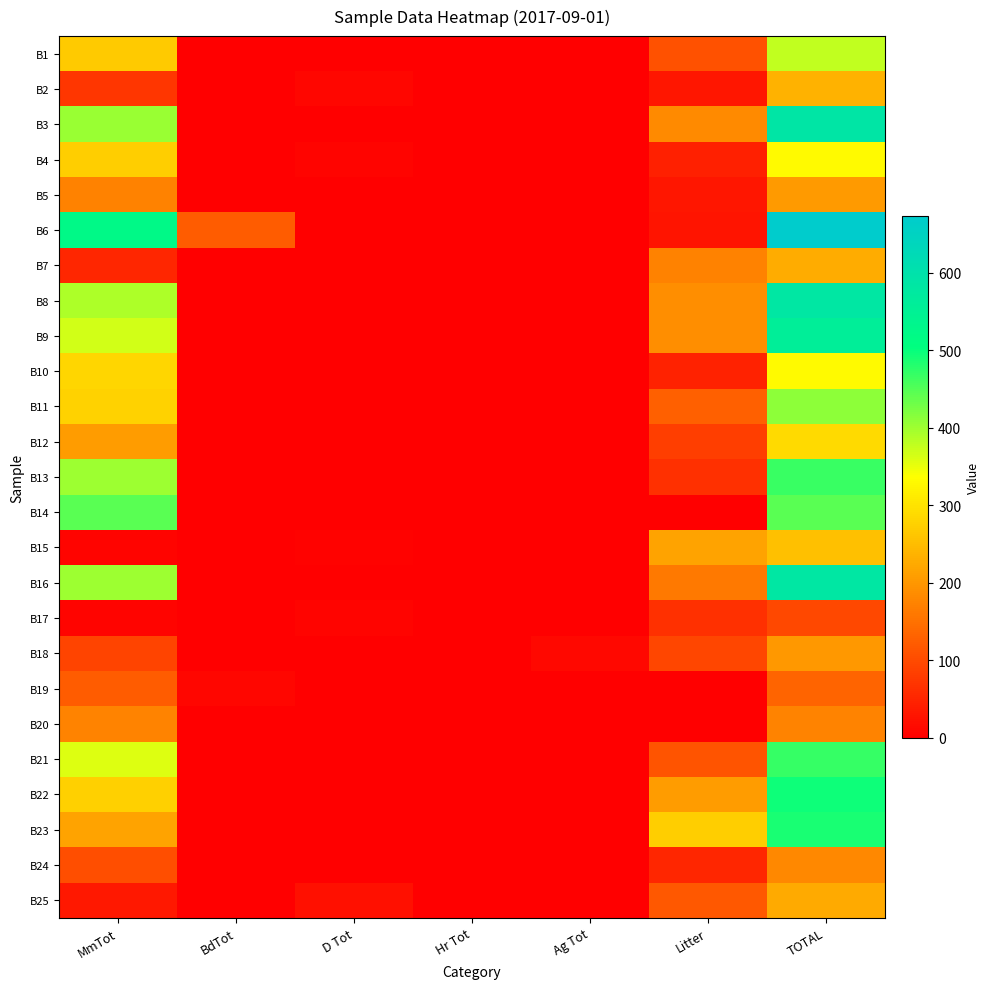

Count the number of categories in the chart.

7